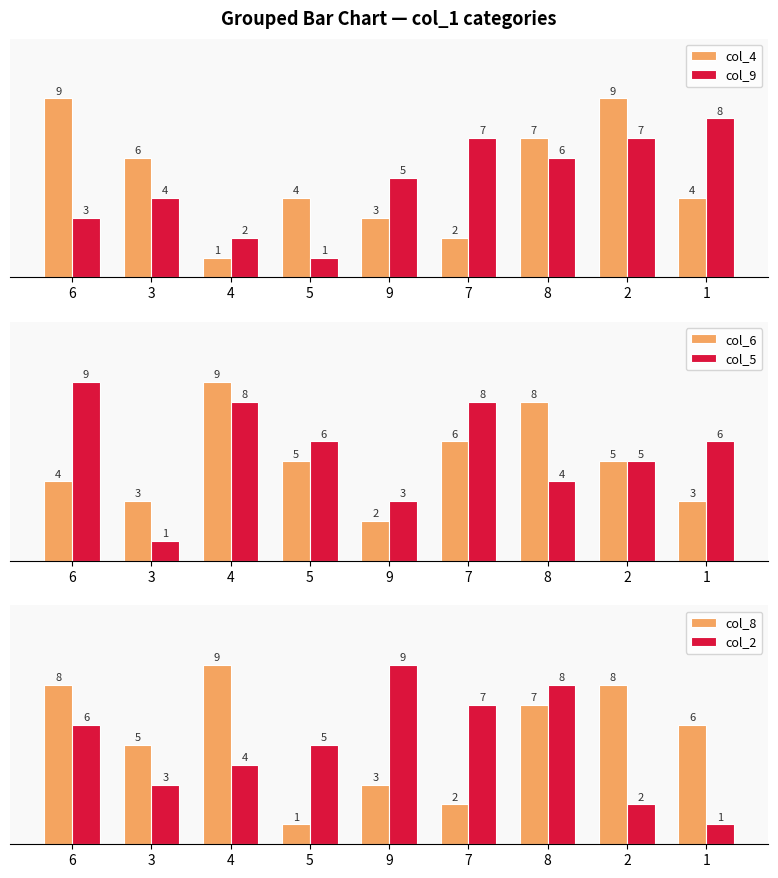

At which label does col_6 reach its peak?

4